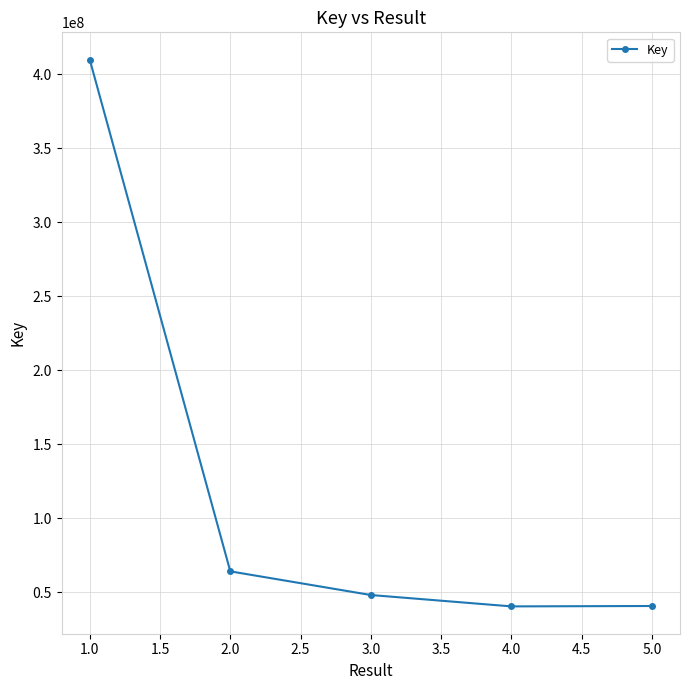

Is it true that the value at 5.0 is 14168620?

False